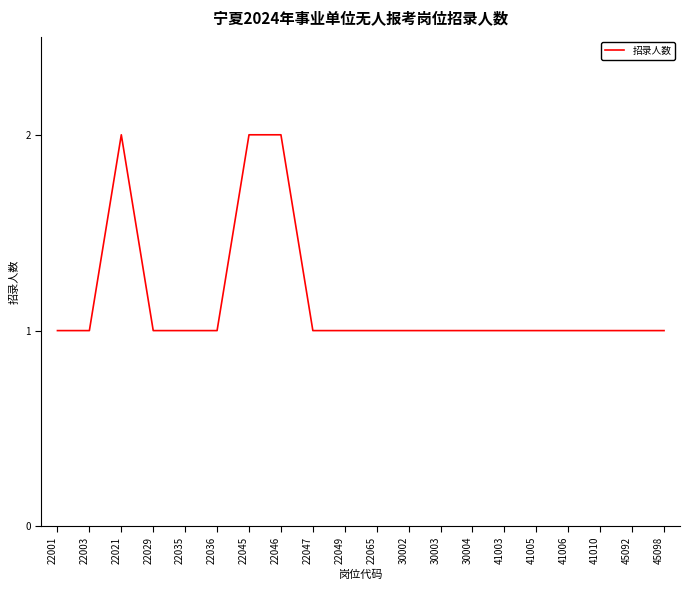

What is the ratio of the value at 22036 to the value at 22045?

0.5